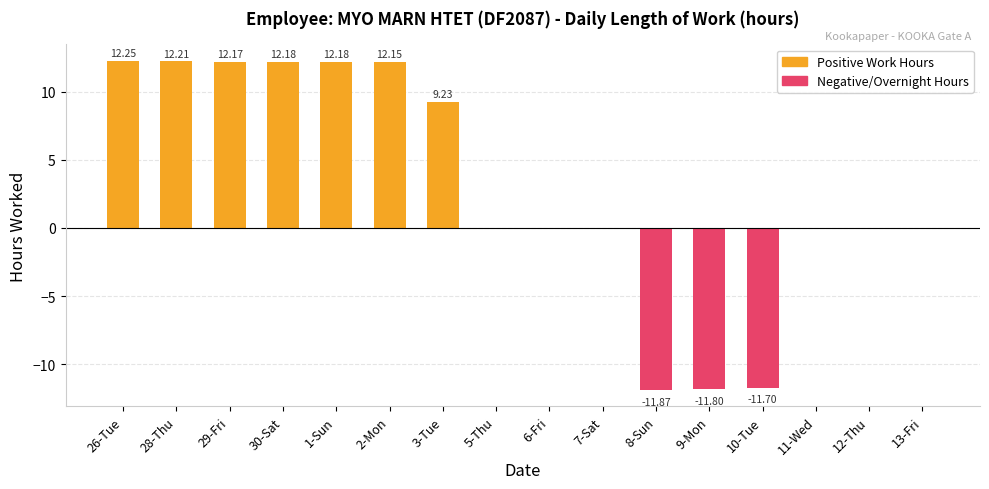

What is the value of the 12th bar from the left?

-11.8